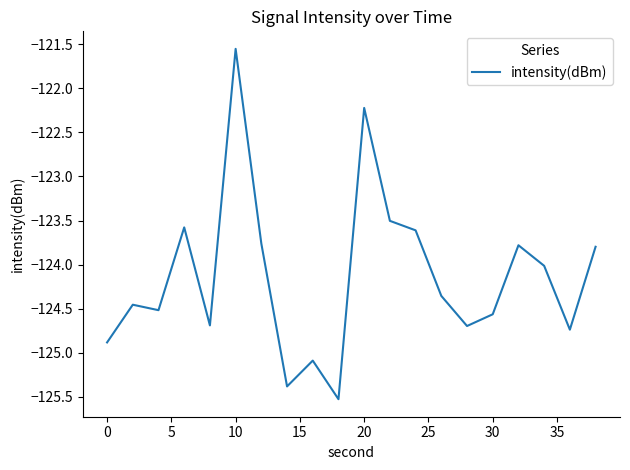

True or false: there are more than 0 points higher than both neighbors.

True